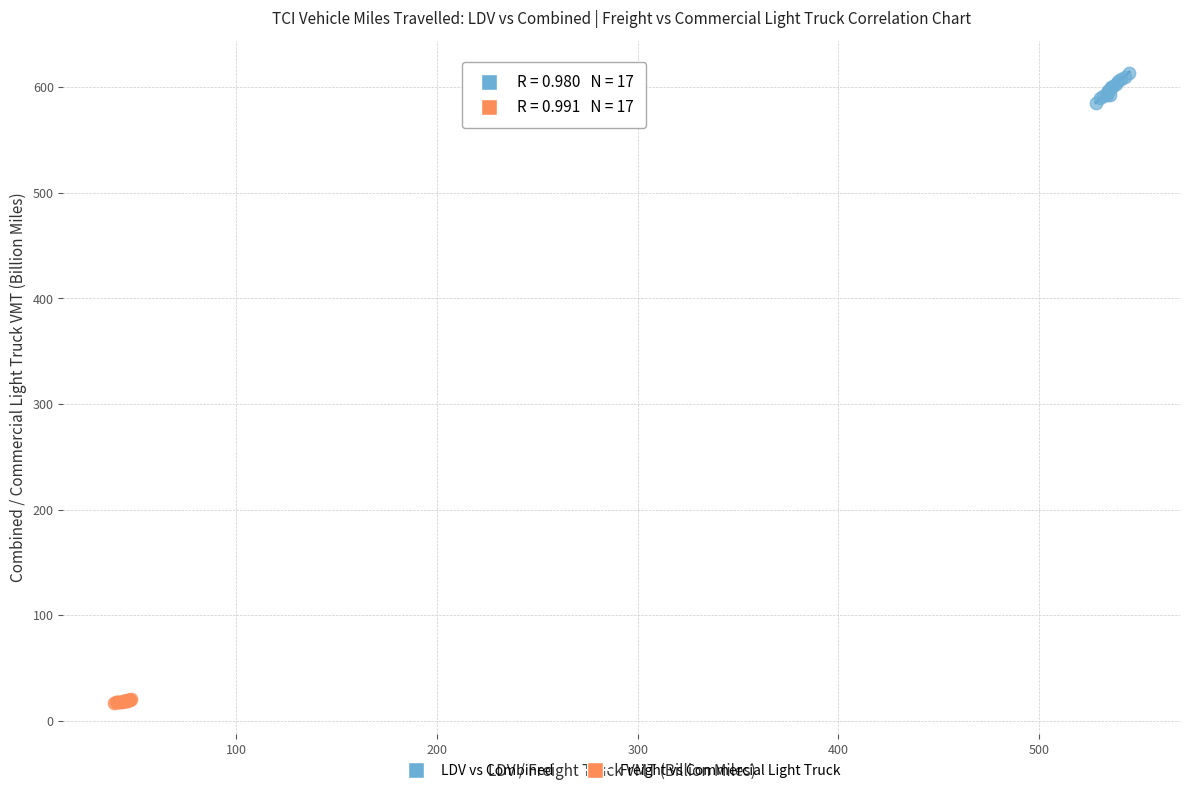

Which series contains the highest Y value?

LDV vs Combined